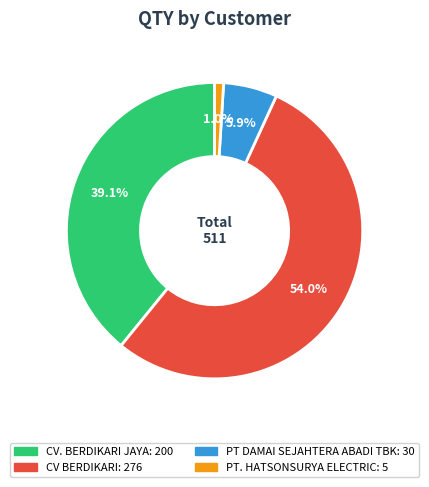

Is there a majority slice in this chart?

Yes